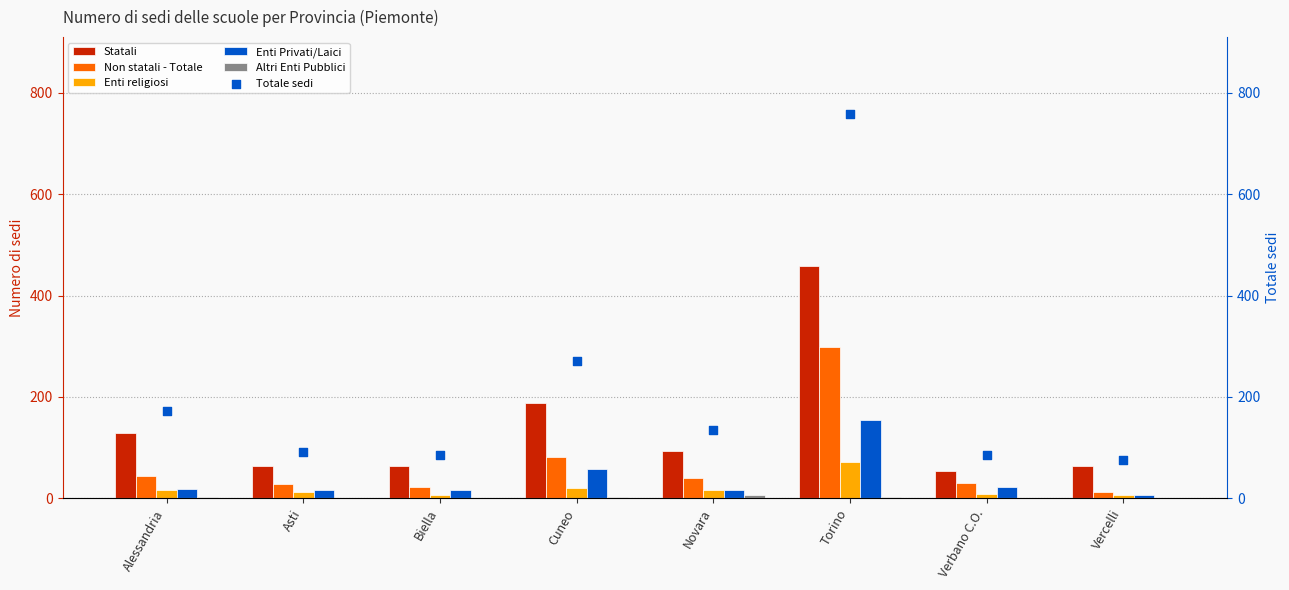

What is the total value across all series at Alessandria?

382